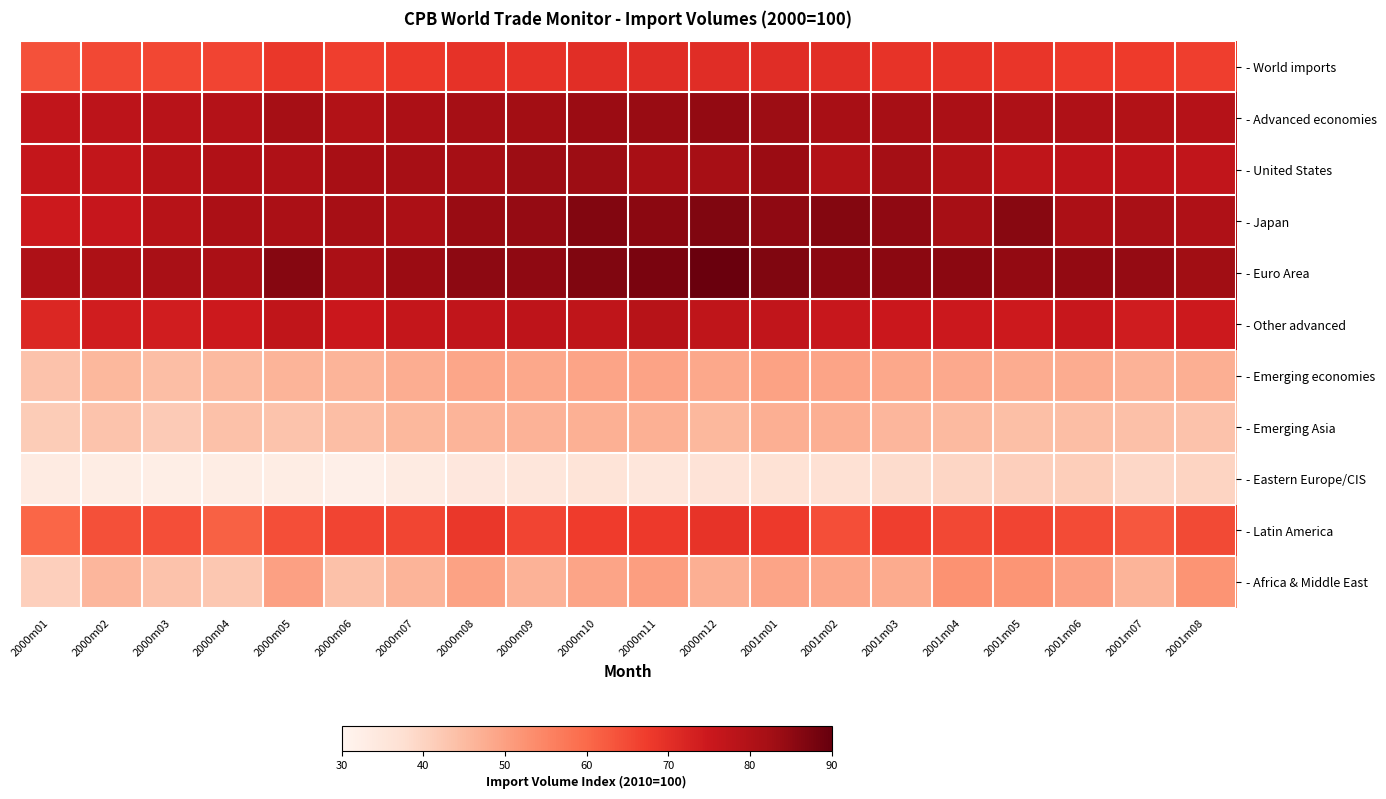

What is the spread (max minus min) of values at 2000m11?

52.1